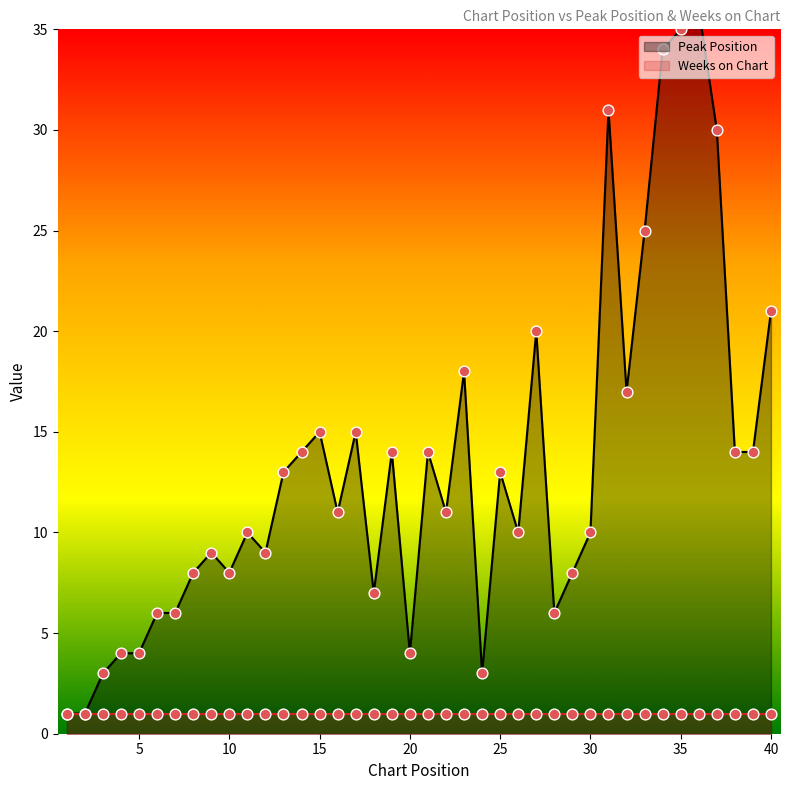

Approximately how many times larger is the value at 16 compared to 20?

2.8